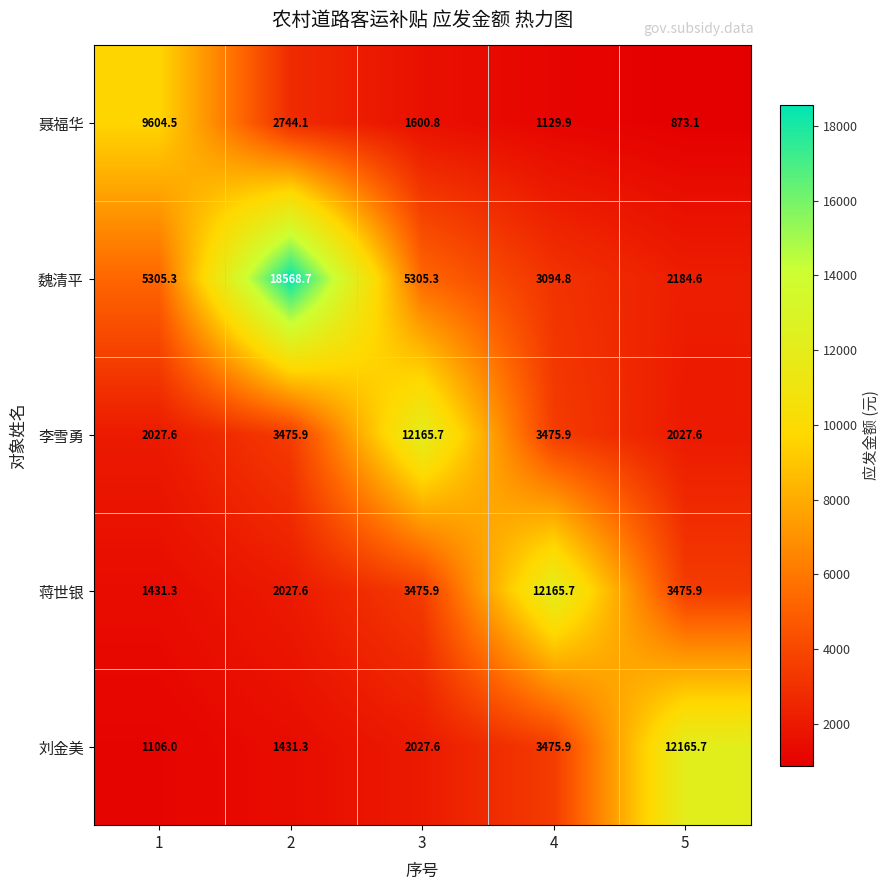

The 魏清平 series shows 5366.8 at 4. True or false?

False